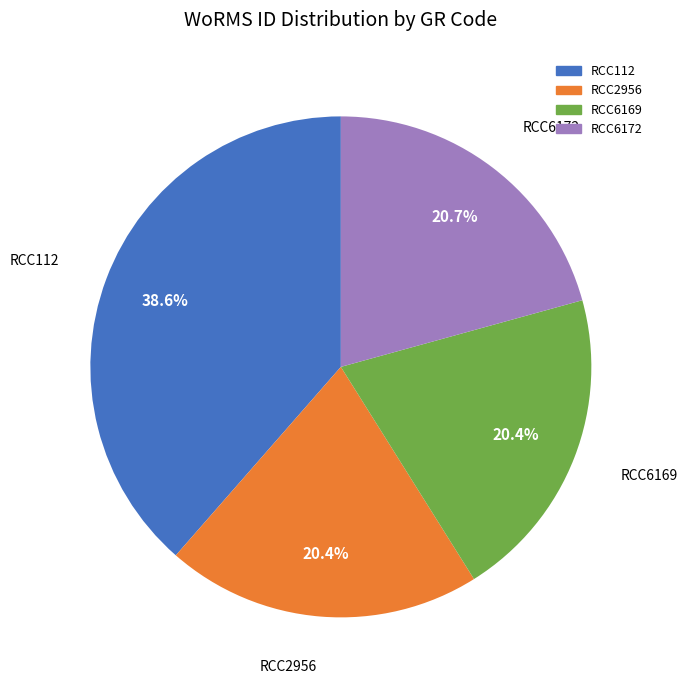

How many slices are in this pie chart?

4